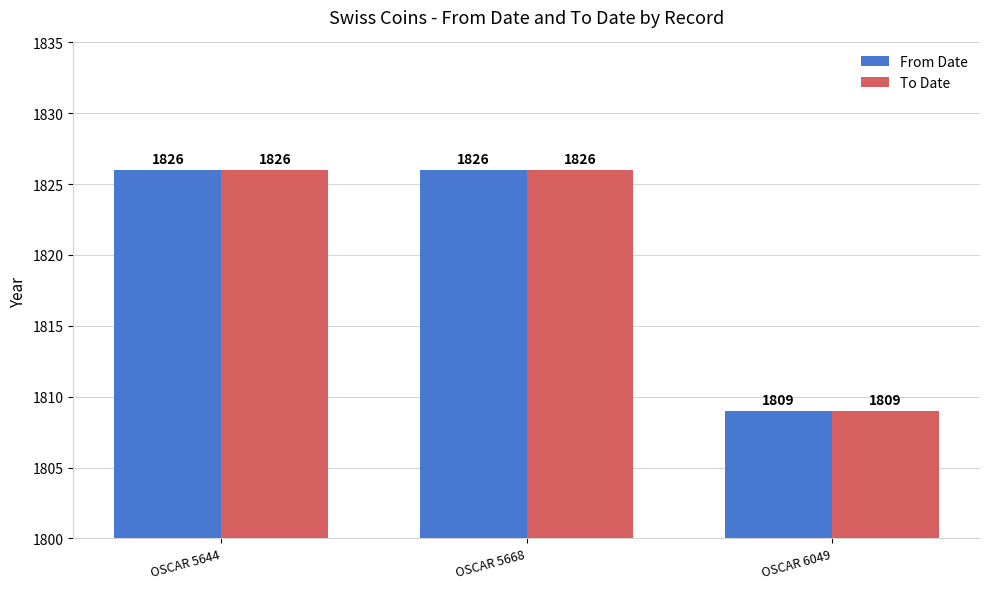

Reading left to right, extract all data points from this chart.

From Date: 1826	1826	1809
To Date: 1826	1826	1809